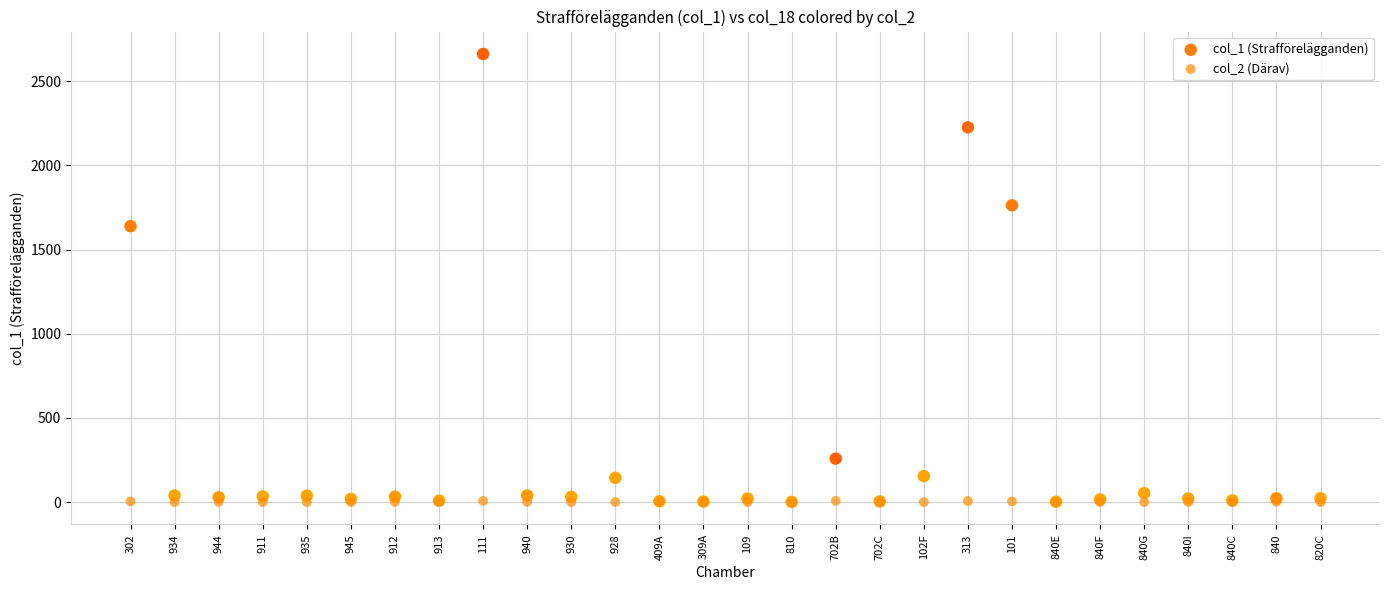

Across all series, what Y value is closest to 1331?

1639